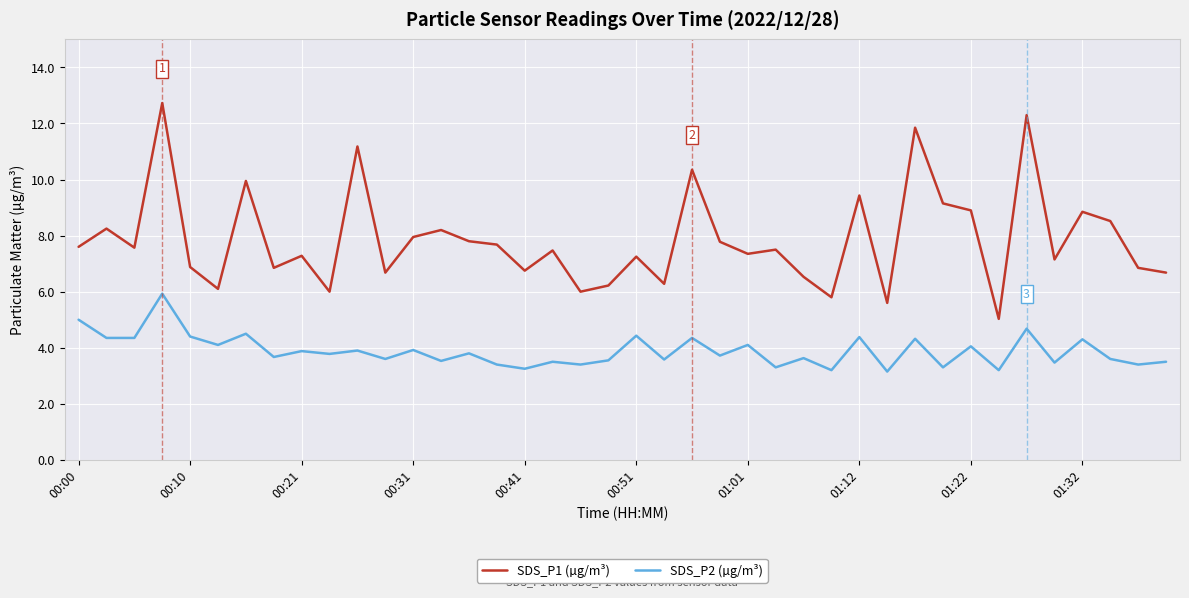

Rank the series by their maximum value, from highest to lowest.

SDS_P1 (µg/m³), SDS_P2 (µg/m³)